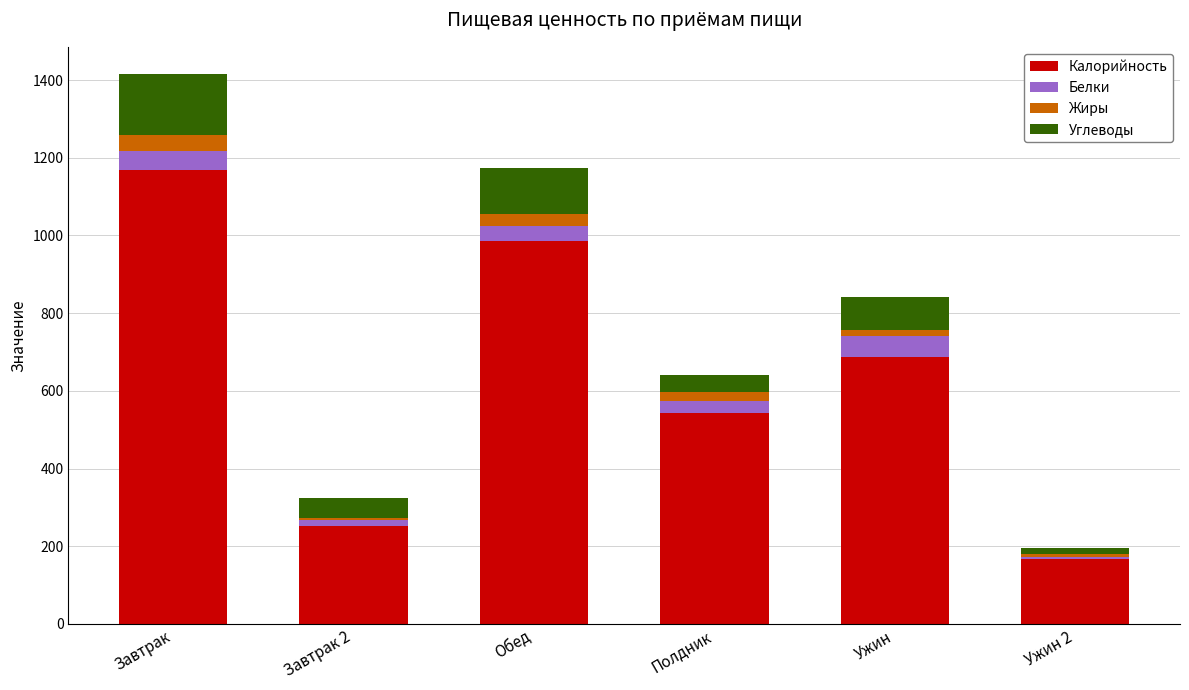

Rank the categories by Калорийность value from highest to lowest.

Завтрак, Обед, Ужин, Полдник, Завтрак 2, Ужин 2